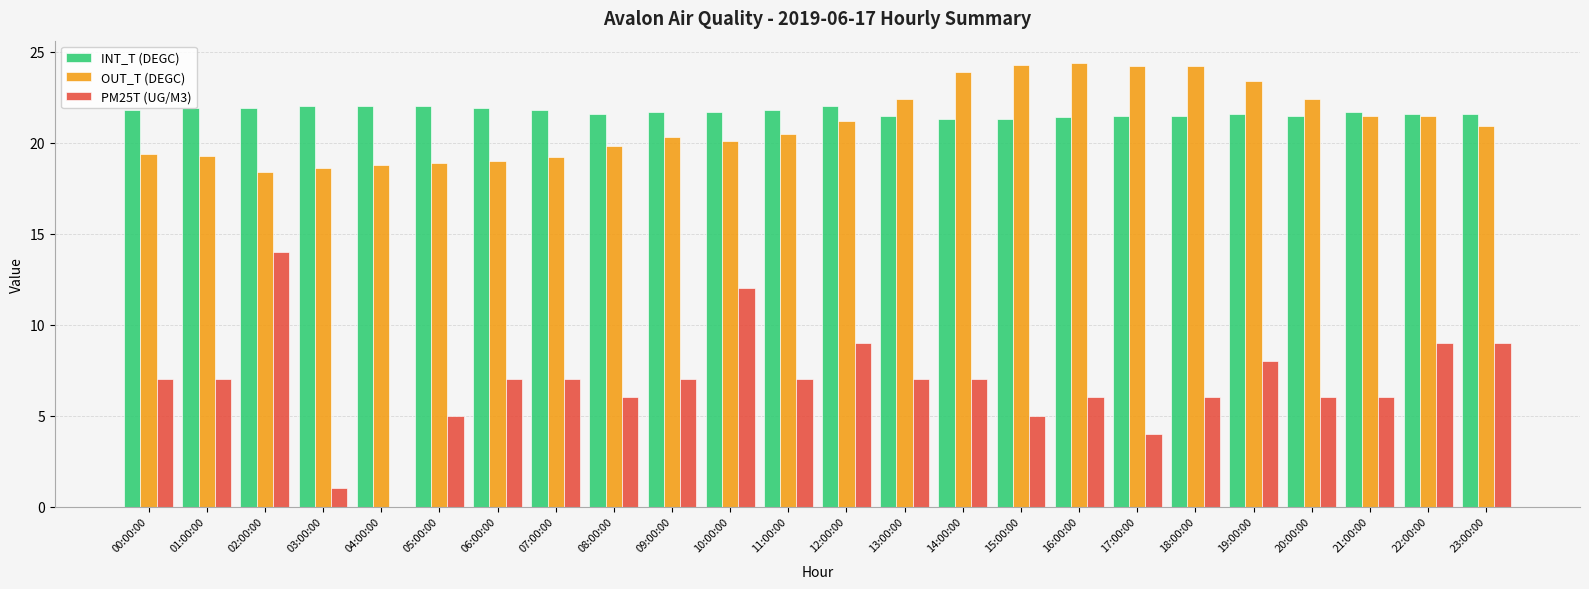

What is the greatest value displayed?

24.4